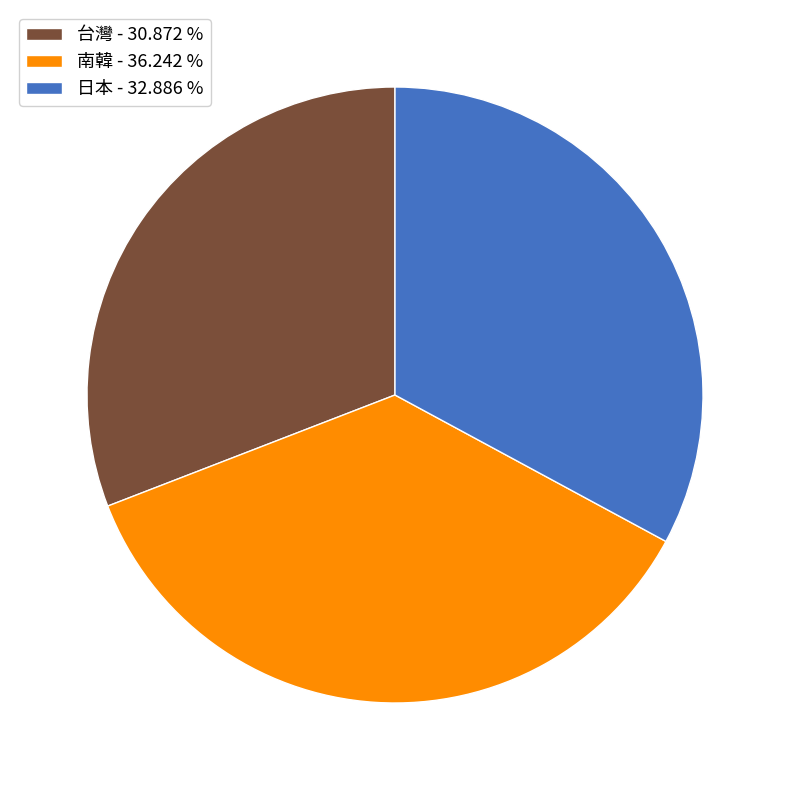

What is the smallest slice in the pie chart?

台灣